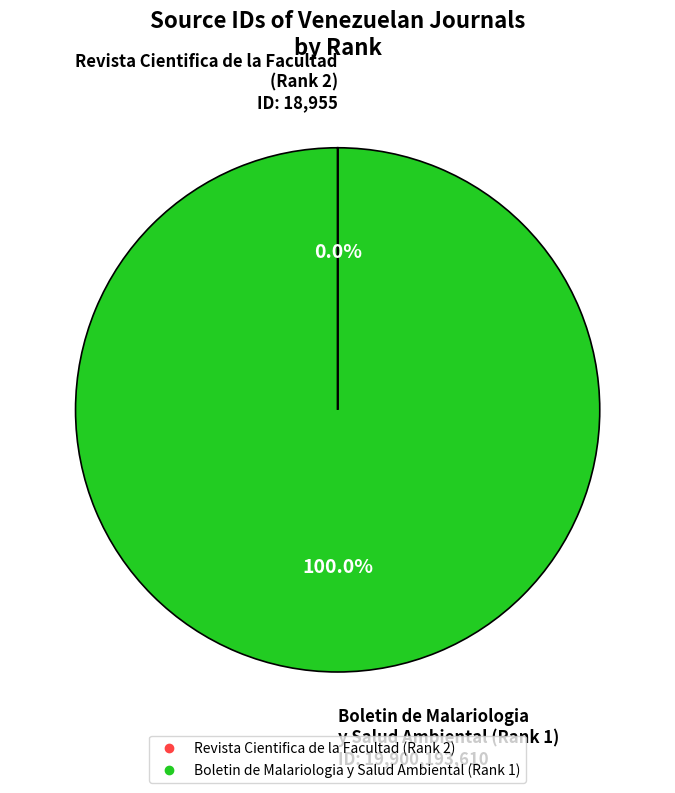

Is Boletin de Malariologia y Salud Ambiental (Rank 1) the majority of the pie?

Yes